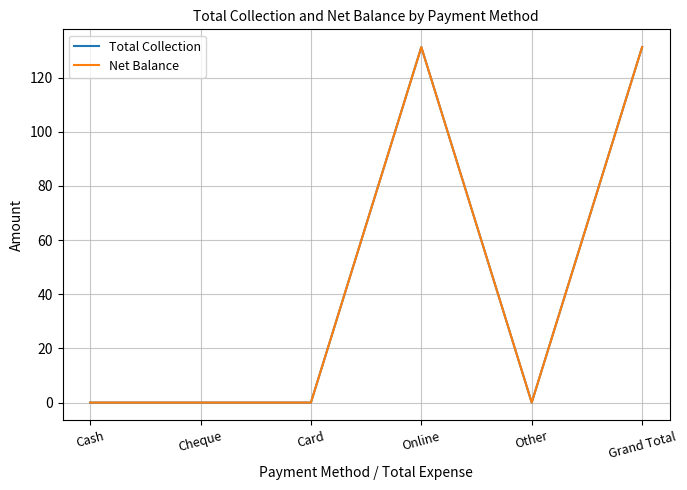

Is this an area chart (filled region under the line)?

No